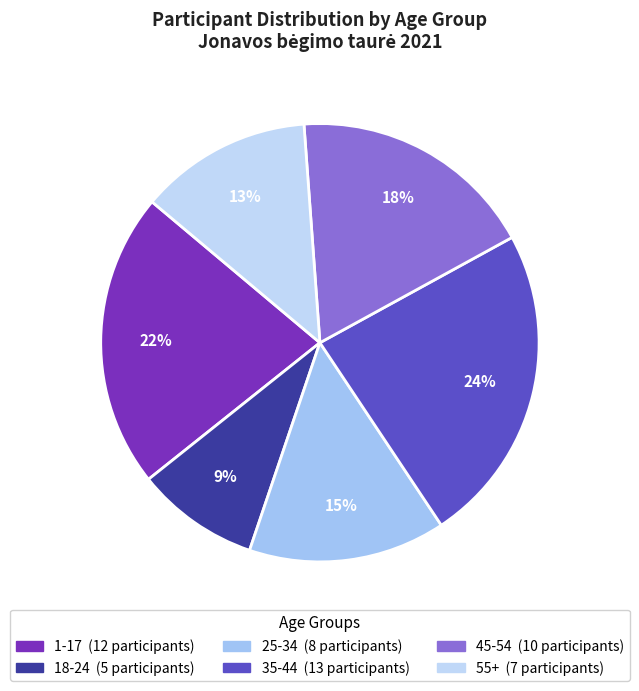

Is there any slice that represents more than half of the pie?

No